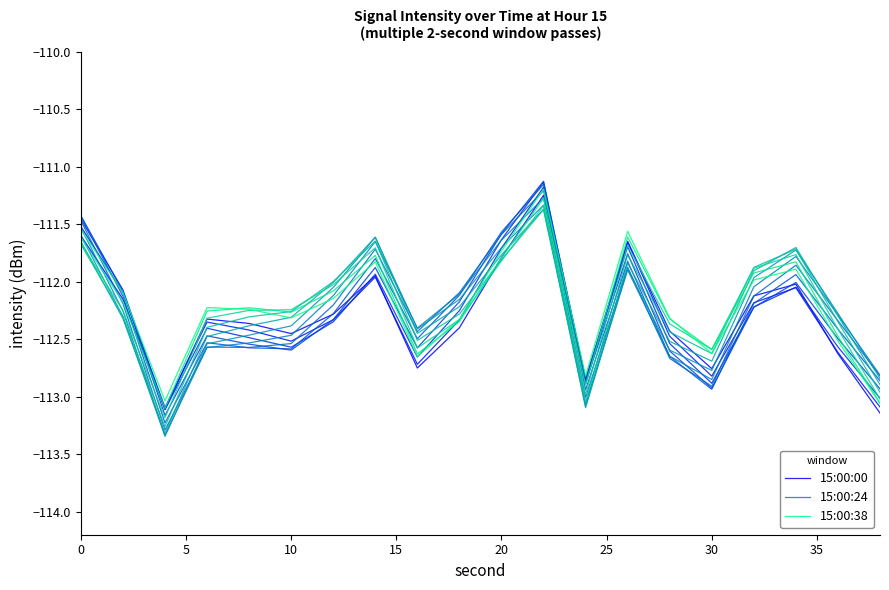

What is the minimum value for 15:00:24?

-113.3